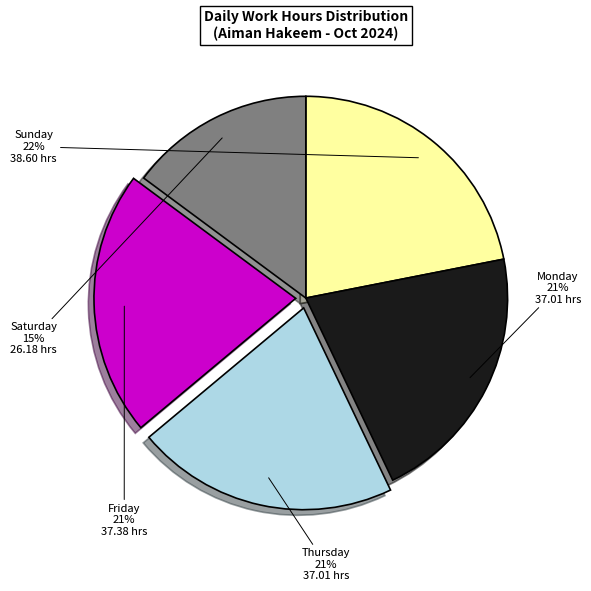

True or false: Thu (12) accounts for 1% of the total.

False